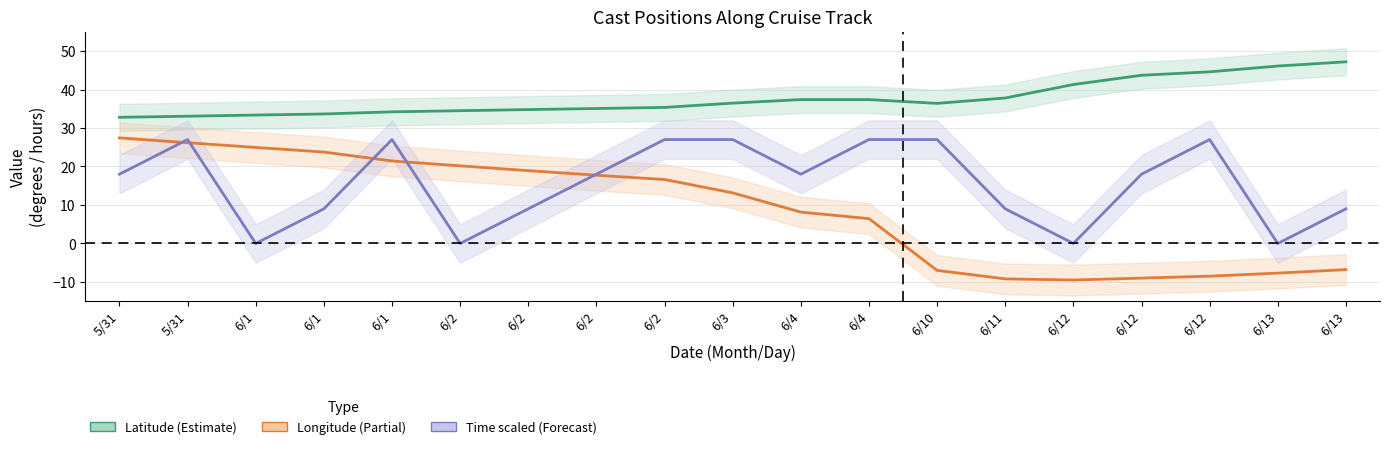

True or false: Latitude and Time (scaled) cross at least once.

False